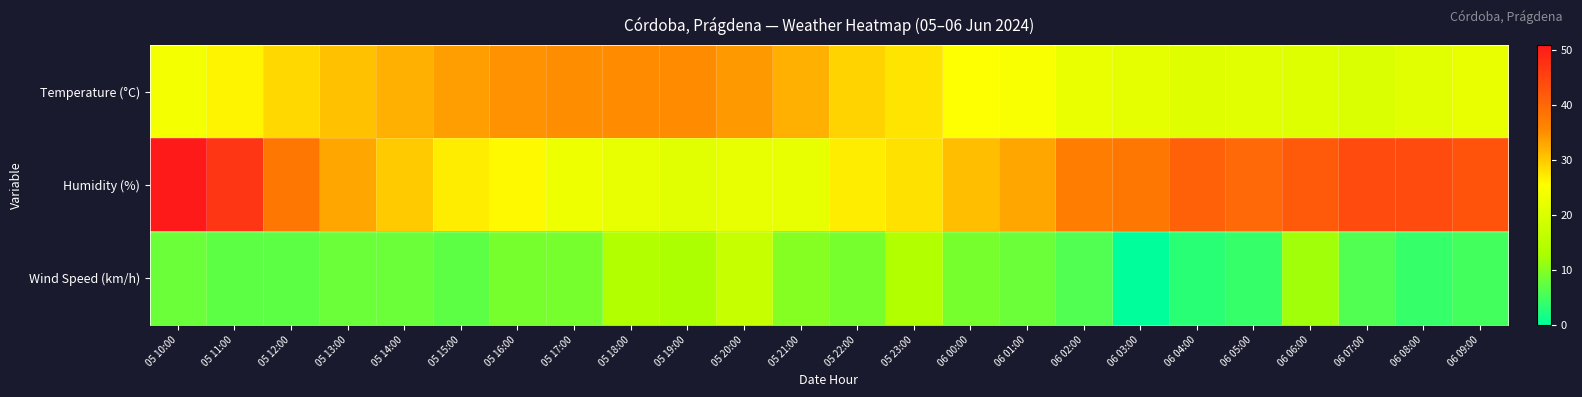

What is the spread (max minus min) of values at 06 05:00?

36.0